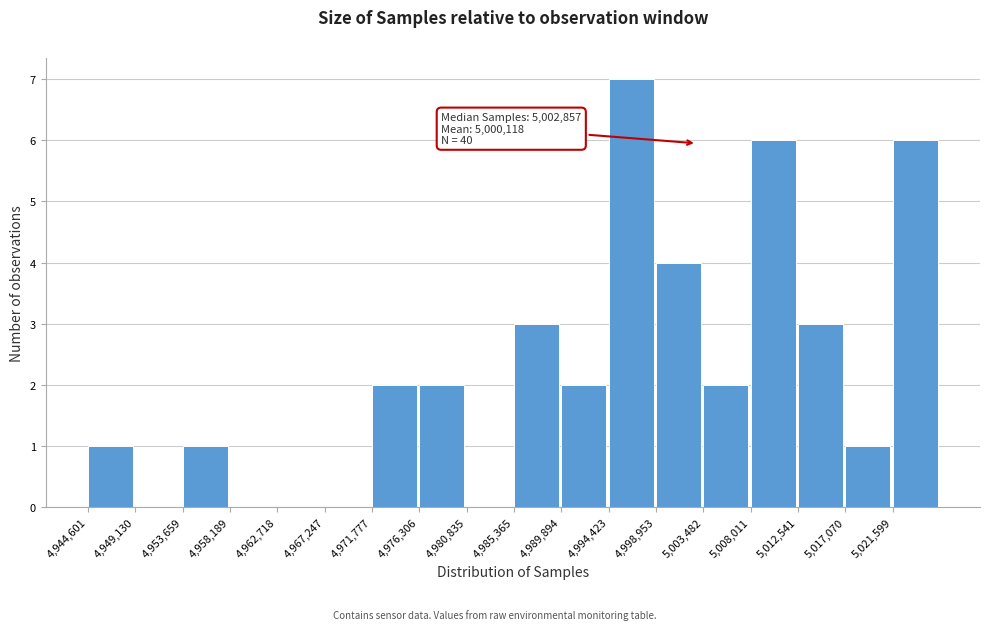

Which range on the x-axis has the tallest bar?

4994500 to 4999000